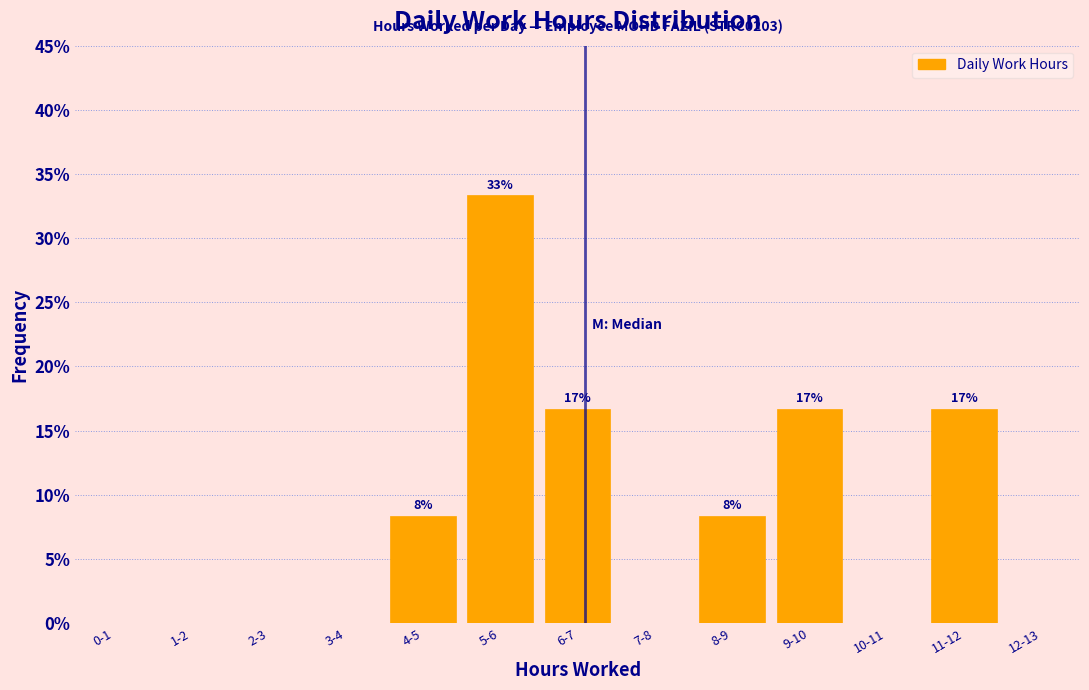

Reading left to right, extract all data points from this chart.

0-1=0.0	1-2=0.0	2-3=0.0	3-4=0.0	4-5=8.3	5-6=33.3	6-7=16.7	7-8=0.0	8-9=8.3	9-10=16.7	10-11=0.0	11-12=16.7	12-13=0.0